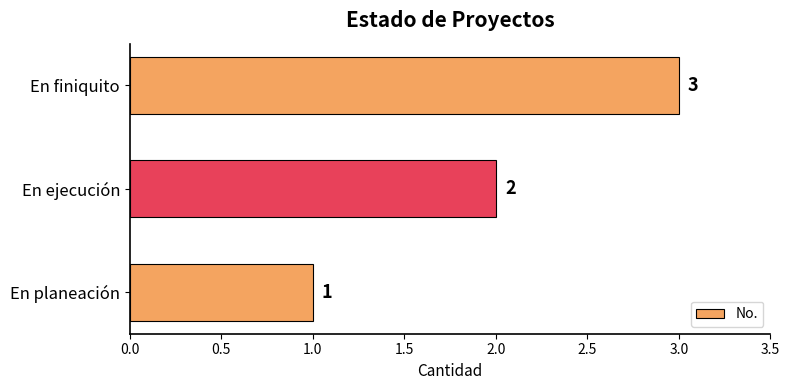

What is the maximum value shown in the chart?

3